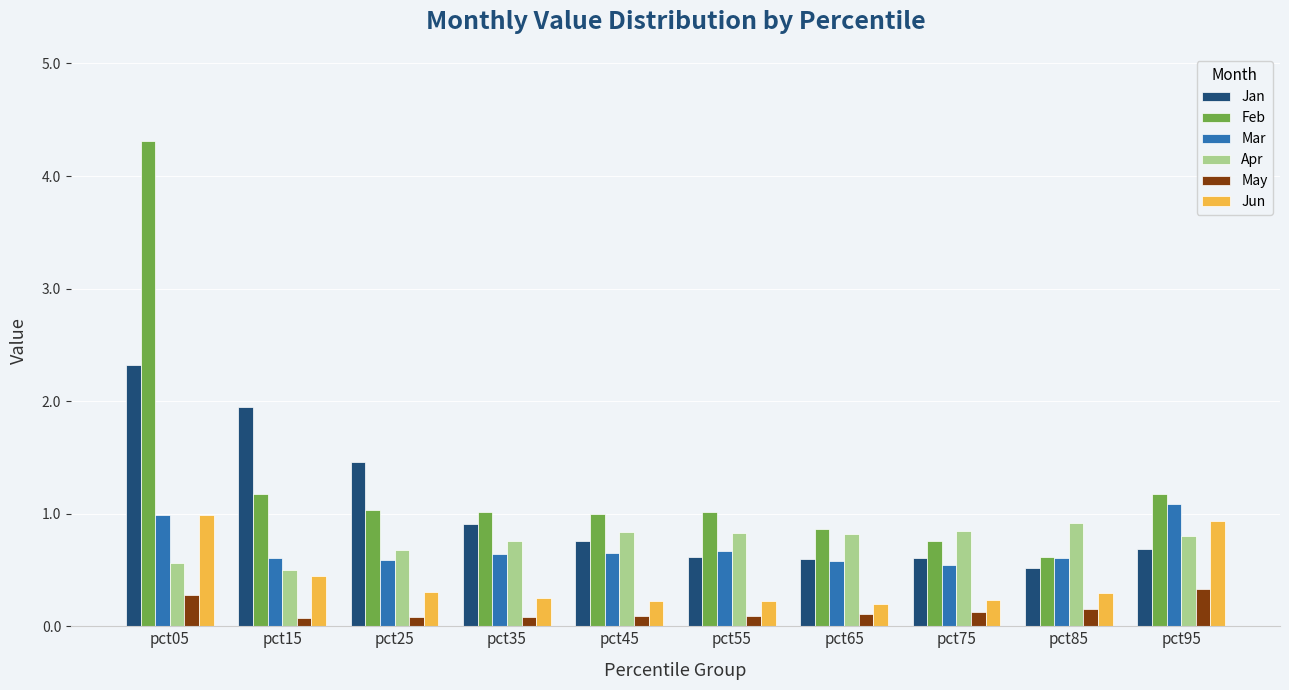

What is the total value across all series at pct05?

9.4